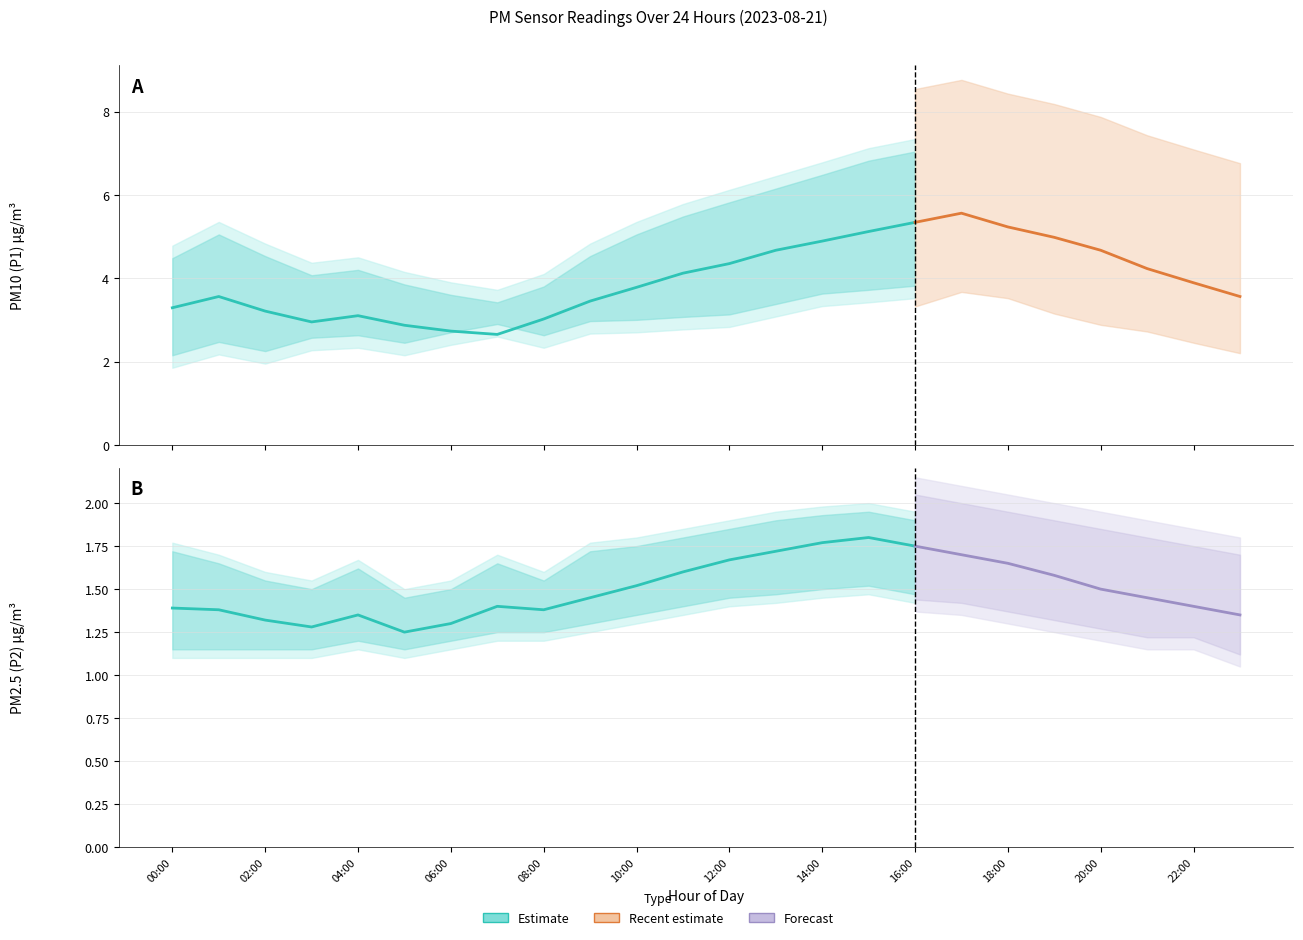

Is it true that P1_lower equals 2.7 at 09:00?

True